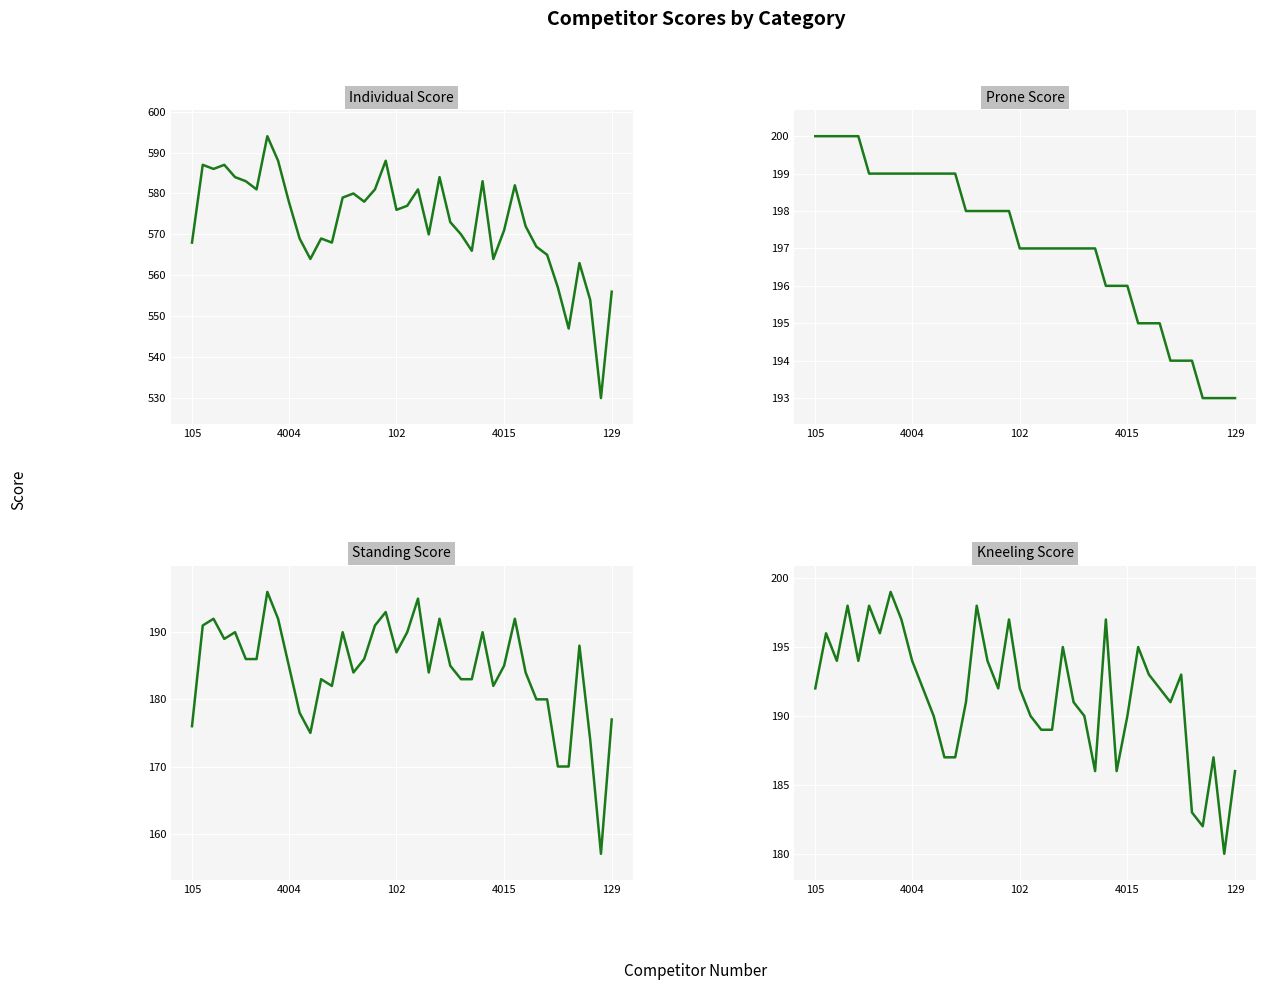

What position from the right is 21?

19